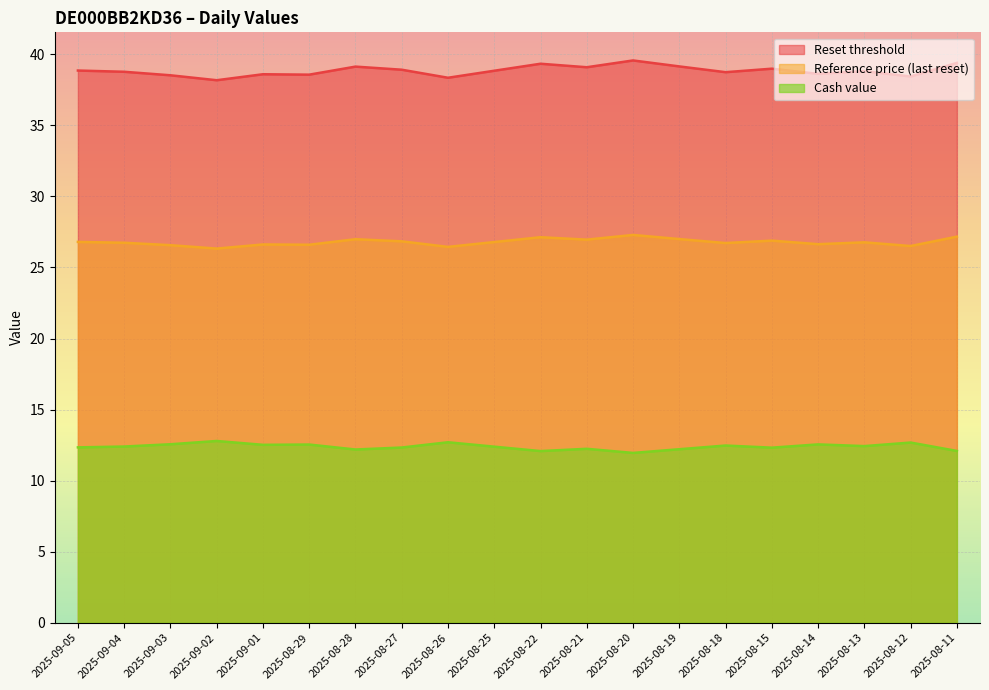

What is the sum of all Reset threshold values?

776.9